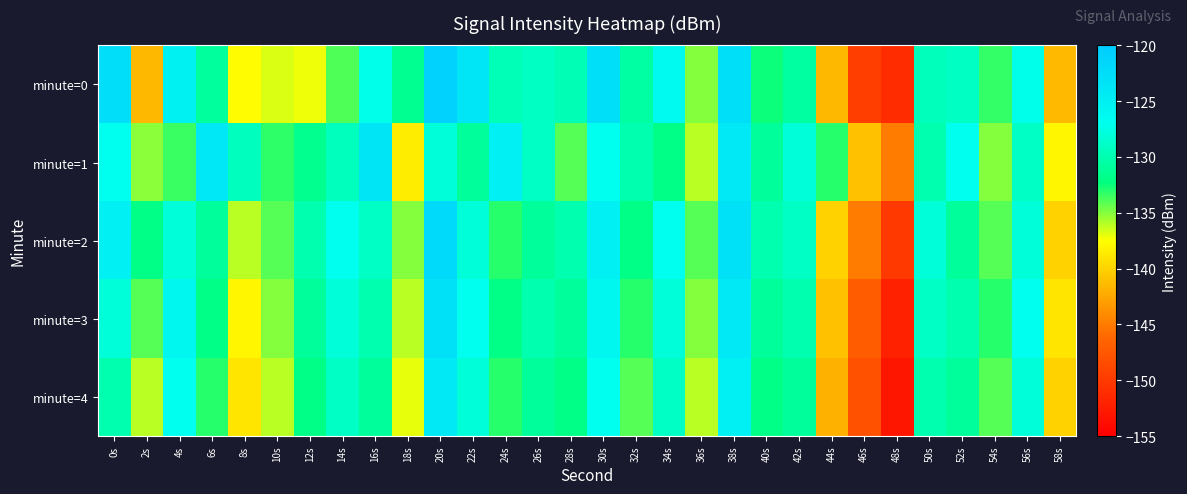

Which series changed the most between 22s and 42s?

minute=0